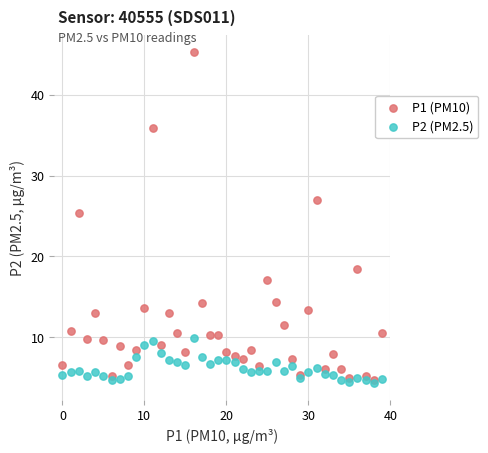

What are all the series names shown in the legend?

P1 (PM10), P2 (PM2.5)